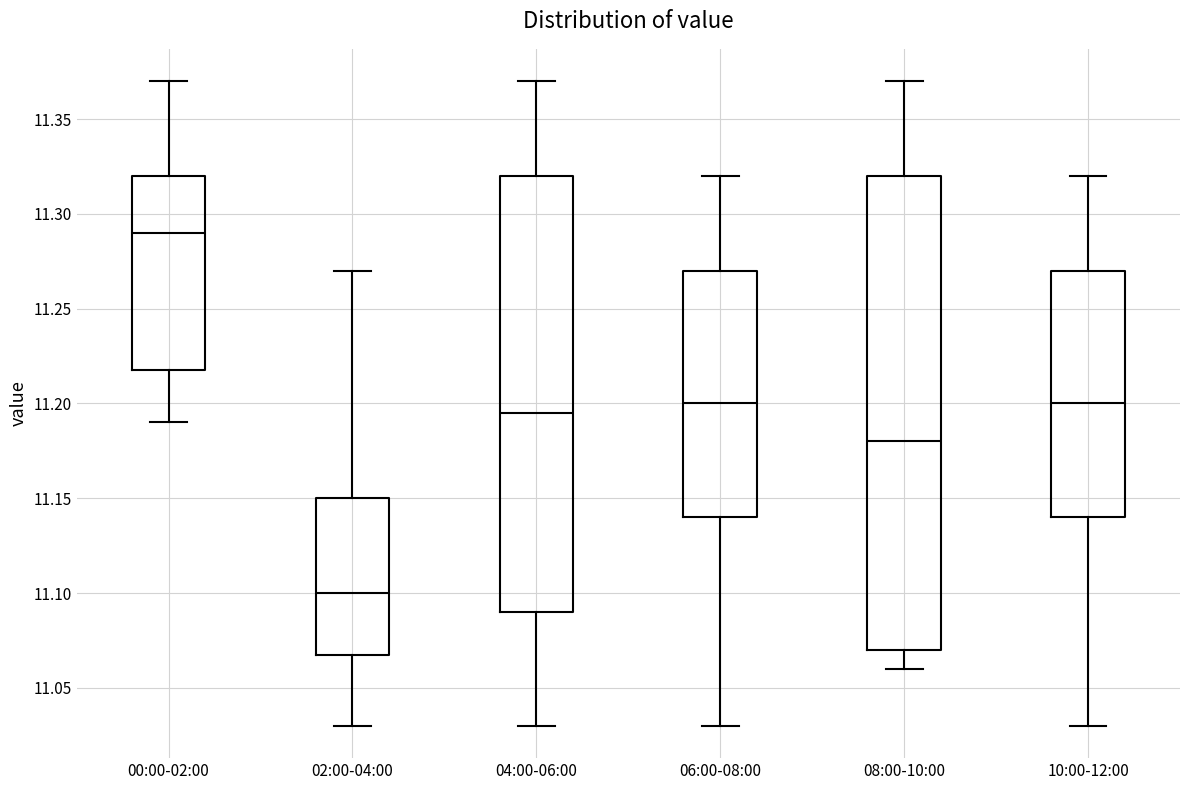

Reading left to right, read every box against the y-axis: the position of its median line, the range the box covers, and the ends of its whiskers. The values are not printed on the chart, so give them approximately, as read against the axis.

00:00-02:00: median 11.290, box 11.220 to 11.320, whiskers 11.190 to 11.370
02:00-04:00: median 11.100, box 11.070 to 11.150, whiskers 11.030 to 11.270
04:00-06:00: median 11.195, box 11.090 to 11.320, whiskers 11.030 to 11.370
06:00-08:00: median 11.200, box 11.140 to 11.270, whiskers 11.030 to 11.320
08:00-10:00: median 11.180, box 11.070 to 11.320, whiskers 11.060 to 11.370
10:00-12:00: median 11.200, box 11.140 to 11.270, whiskers 11.030 to 11.320